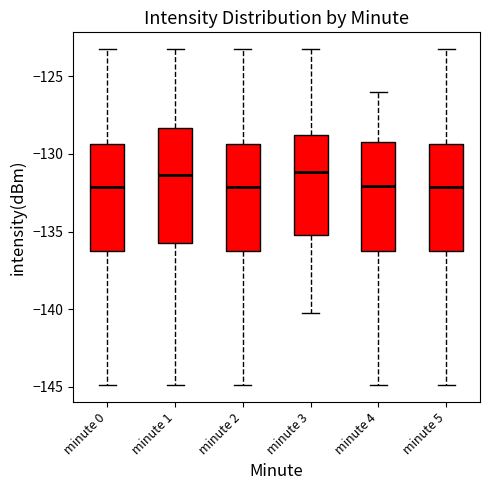

Reading left to right, read every box against the y-axis: the position of its median line, the range the box covers, and the ends of its whiskers. The values are not printed on the chart, so give them approximately, as read against the axis.

minute 0: median -132.0, box -136.5 to -129.5, whiskers -145.0 to -123.5
minute 1: median -131.5, box -135.5 to -128.5, whiskers -145.0 to -123.5
minute 2: median -132.0, box -136.5 to -129.5, whiskers -145.0 to -123.5
minute 3: median -131.0, box -135.0 to -129.0, whiskers -140.0 to -123.5
minute 4: median -132.0, box -136.5 to -129.0, whiskers -145.0 to -126.0
minute 5: median -132.0, box -136.5 to -129.5, whiskers -145.0 to -123.5